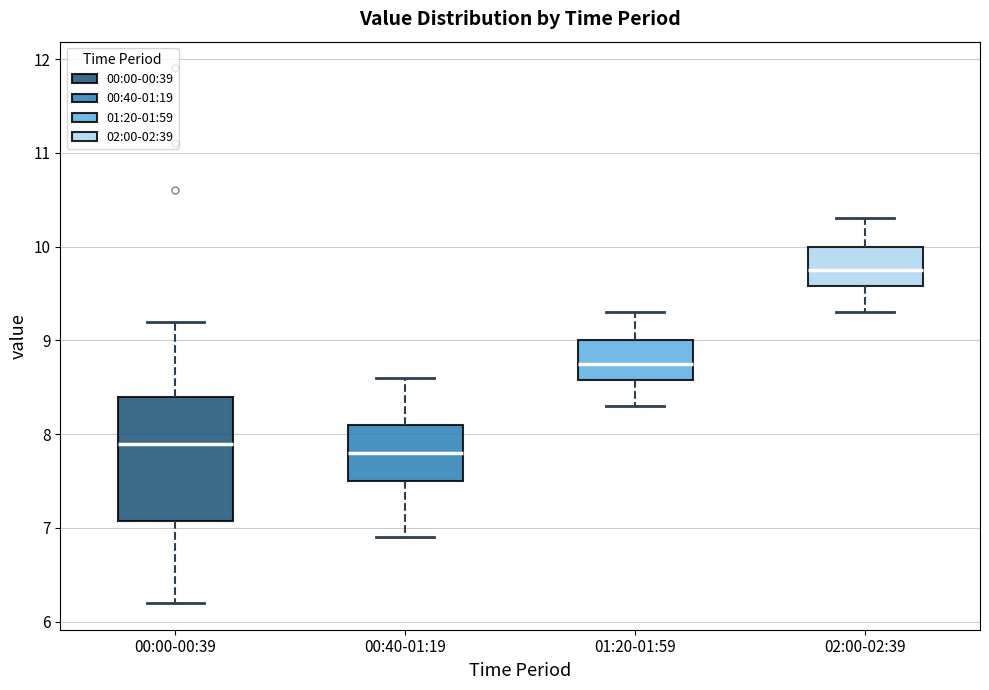

Which box has the lowest median line?

00:40-01:19